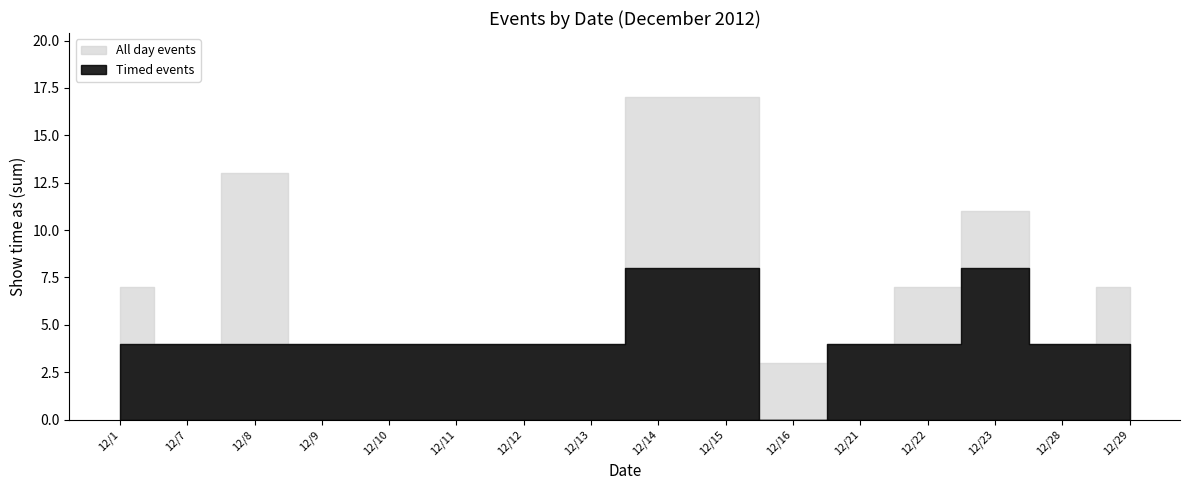

How many All day events values are between 0 and 3?

13